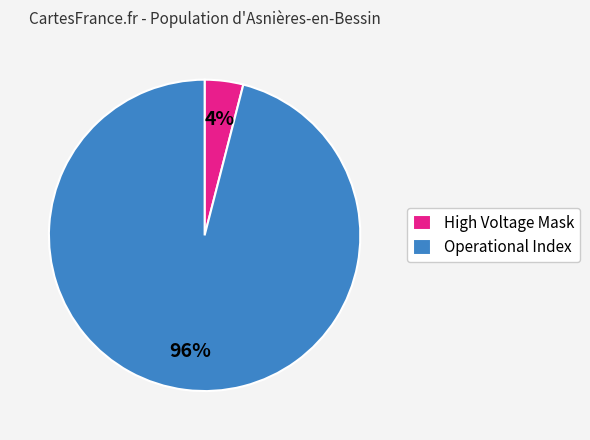

Is it true that High Voltage Mask is 16% of the pie?

False